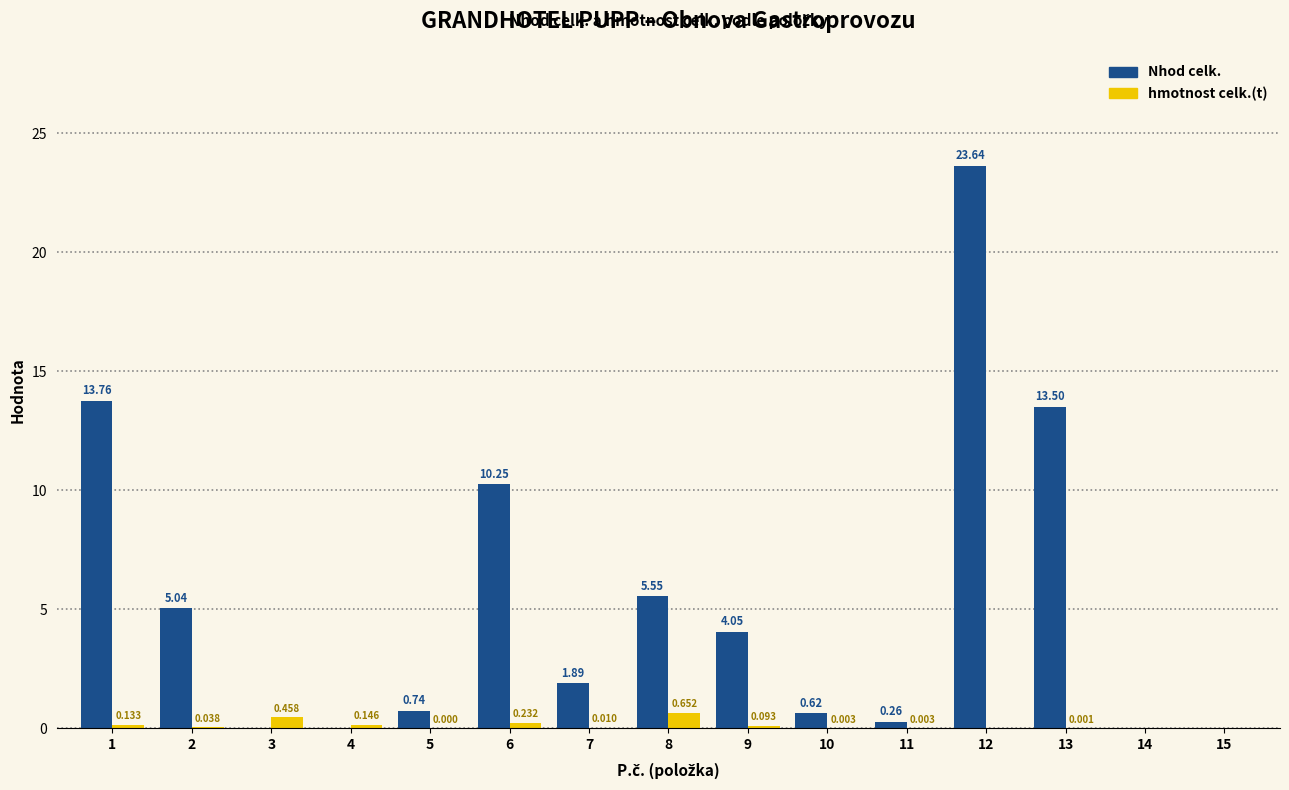

Between 2 and 9, which series saw the biggest shift?

Nhod celk.